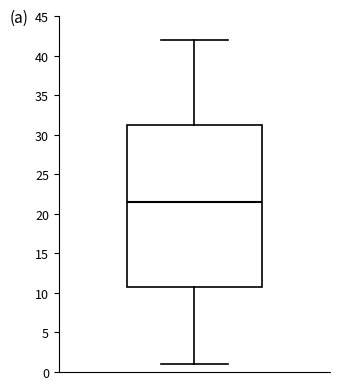

Read this box plot against the y-axis: the position of the median line, the range covered by the box, and the ends of both whiskers. The values are not printed on the chart, so give them approximately, as read against the axis.

median 21.5, box 11.0 to 31.5, whiskers 1.0 to 42.0